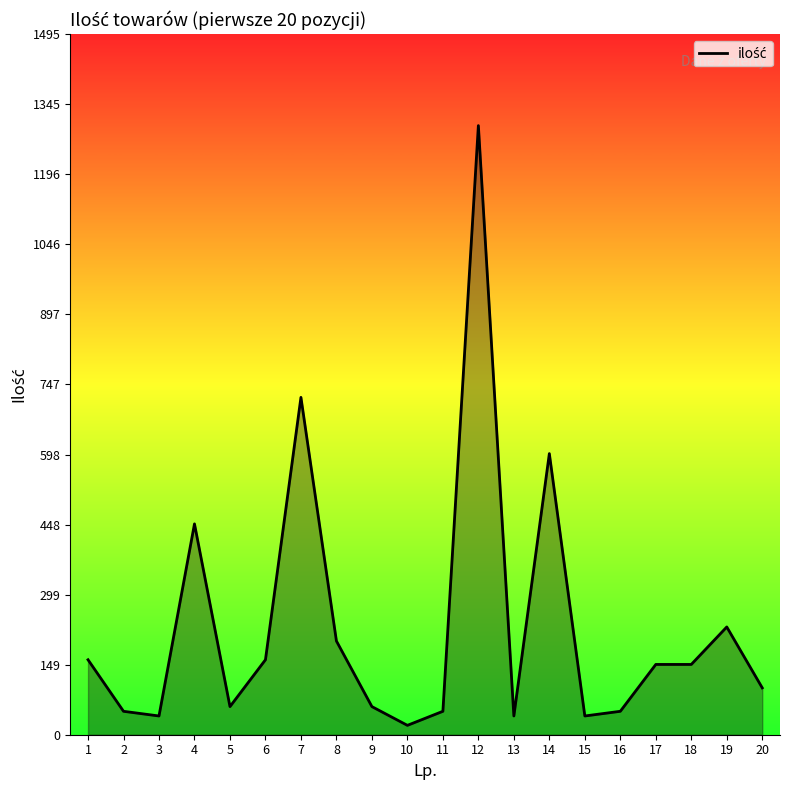

Which label corresponds to the smallest value in the chart?

10